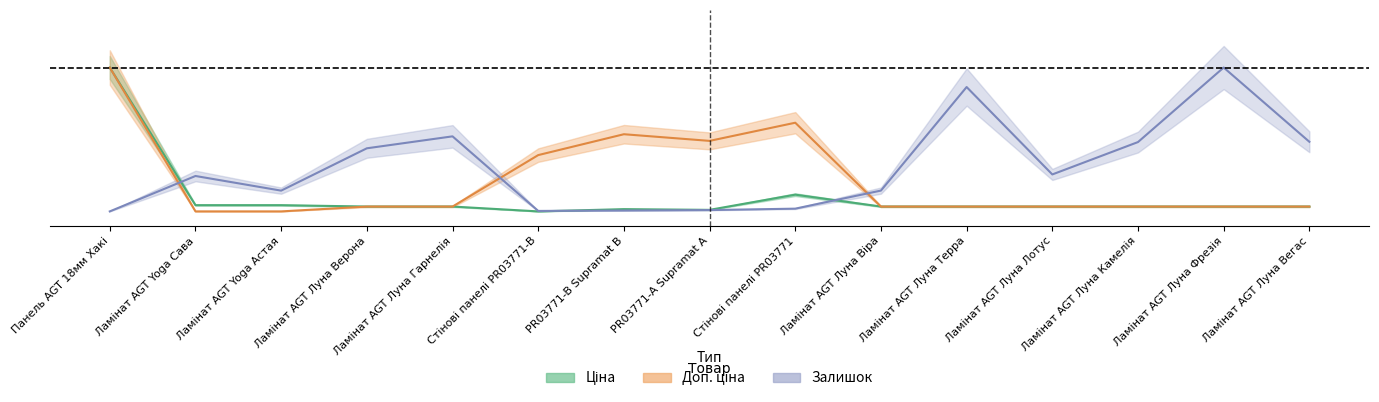

True or false: Ціна and Доп. ціна intersect in this chart.

True